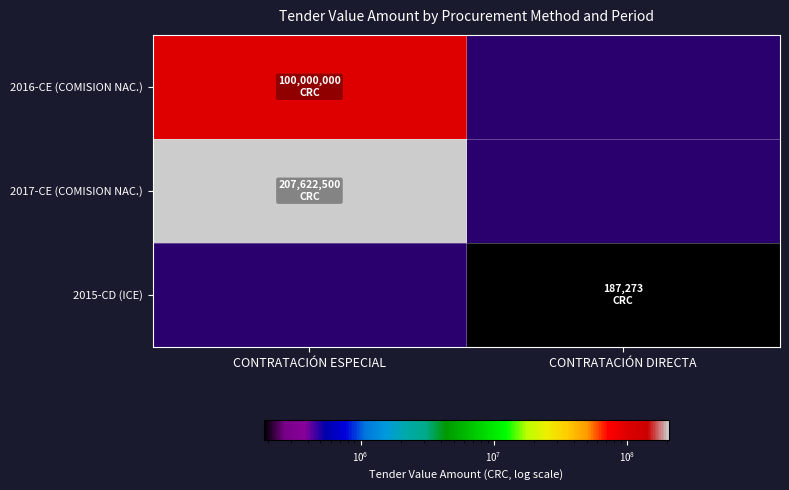

How many data points does each series have?

2